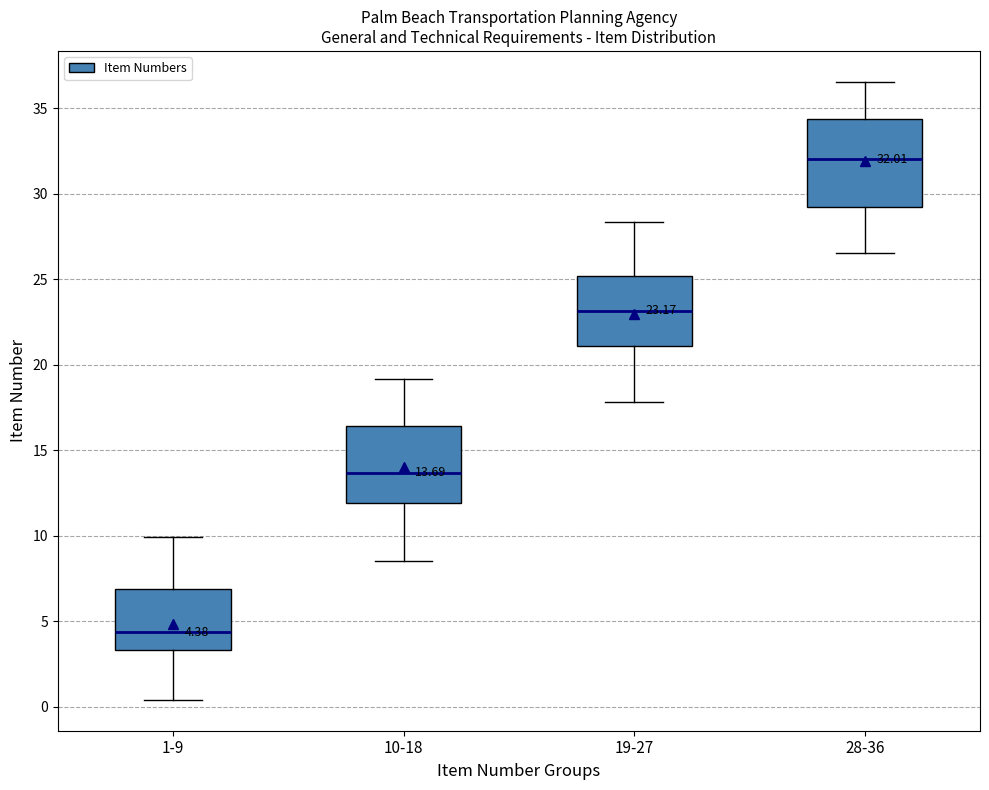

Which box has the lowest median line?

1-9